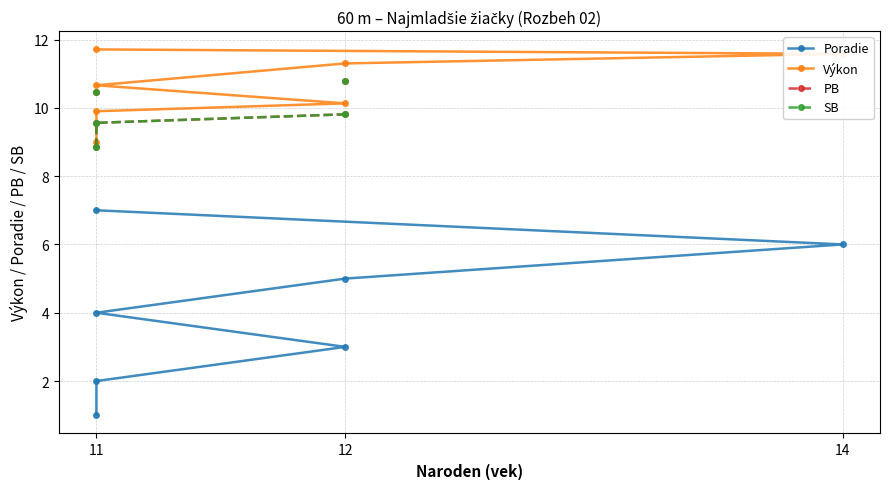

What is the difference between the maximum and minimum values in the SB series?

1.9